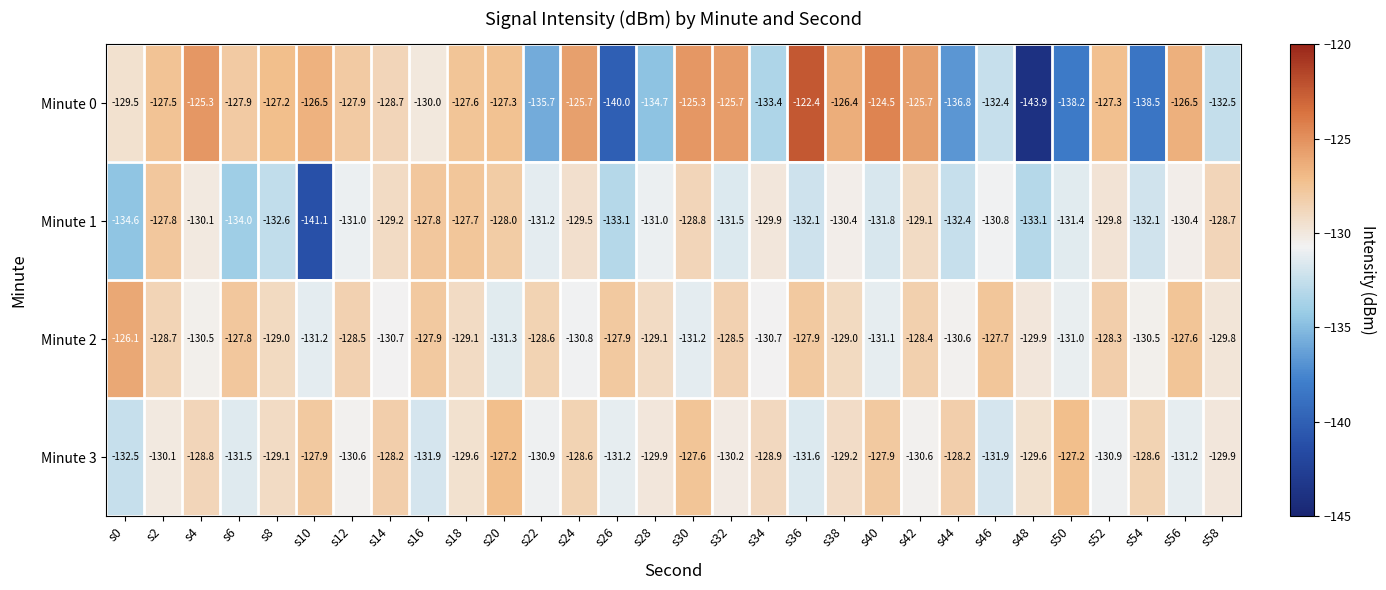

At s8, list the series in order from smallest to largest.

Minute 1, Minute 3, Minute 2, Minute 0